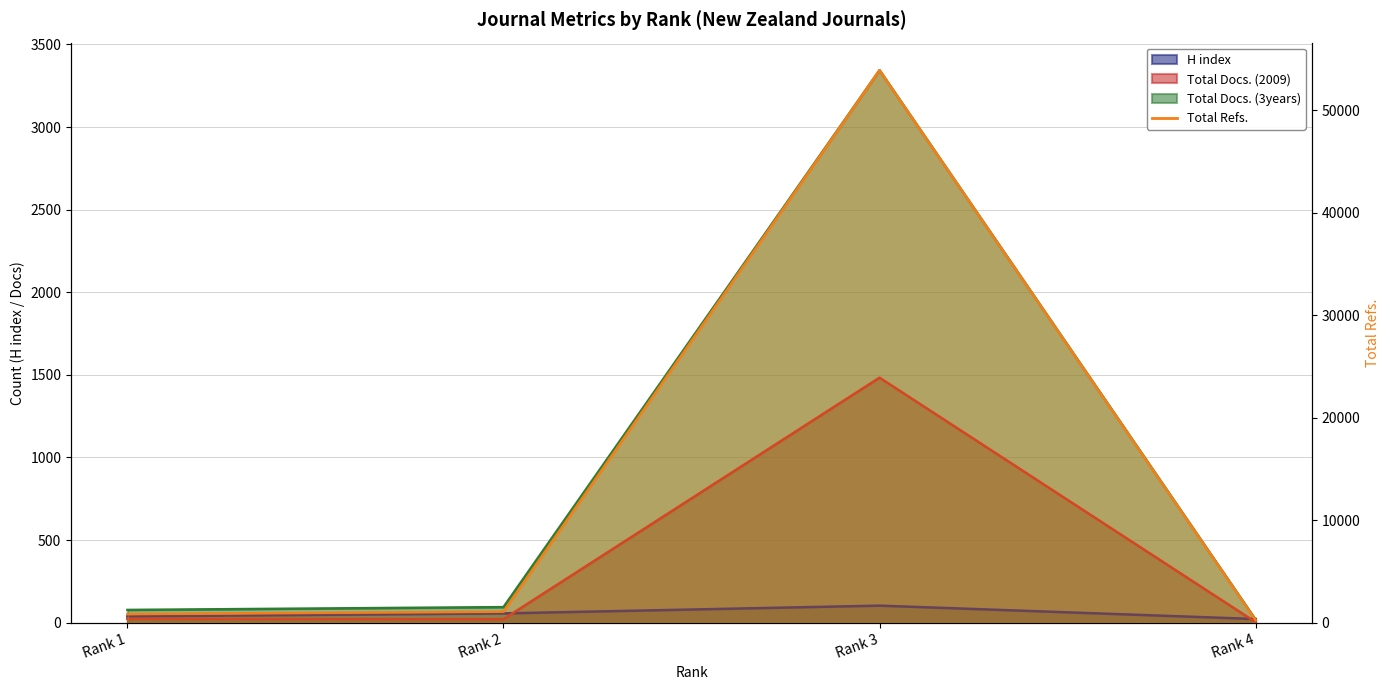

Is it true that the value at Rank 4 is 263?

True